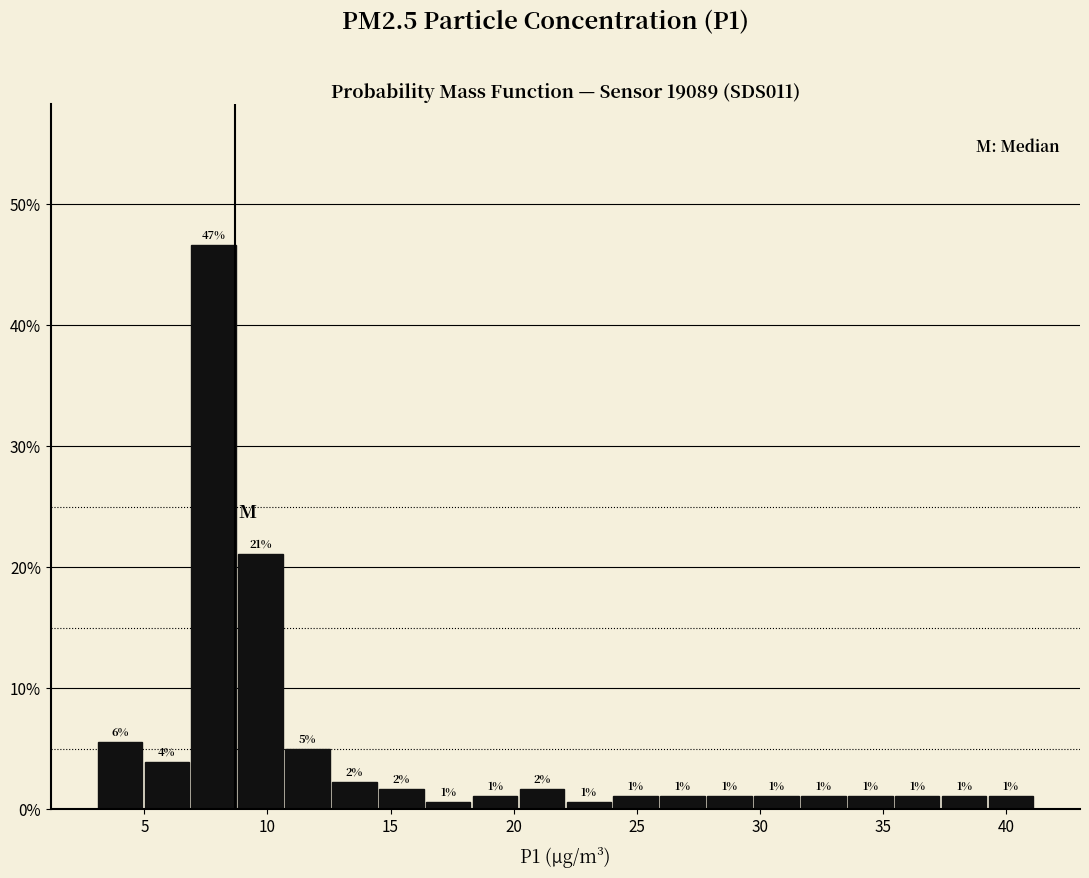

Read against the x-axis, roughly where is the centre of the tallest bar?

8.0